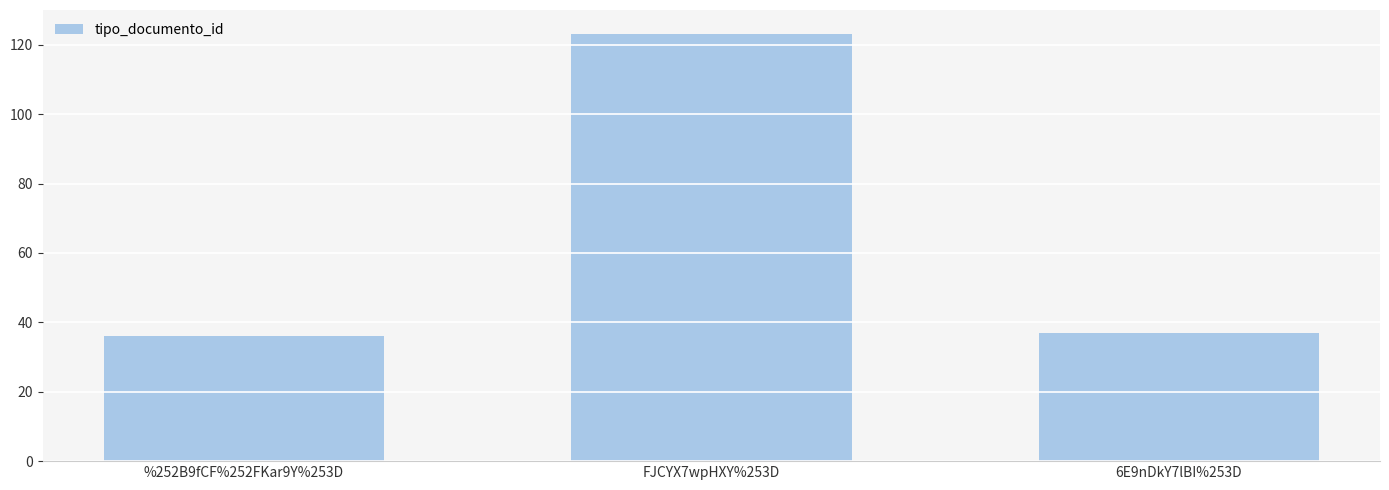

What is the value of the 1st bar from the left?

36